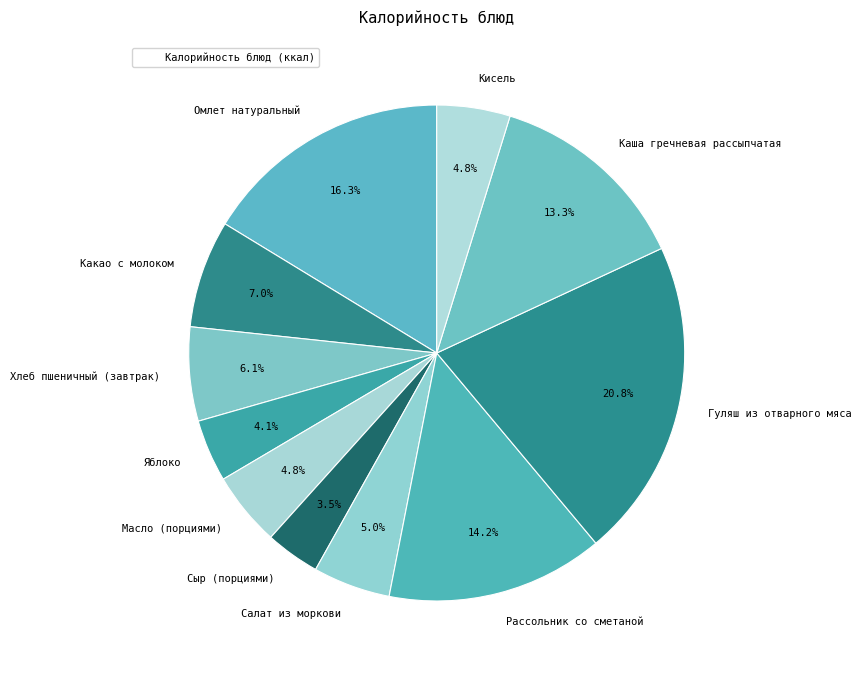

Combined, what portion of the pie is Салат из моркови and Рассольник со сметаной?

19.2%